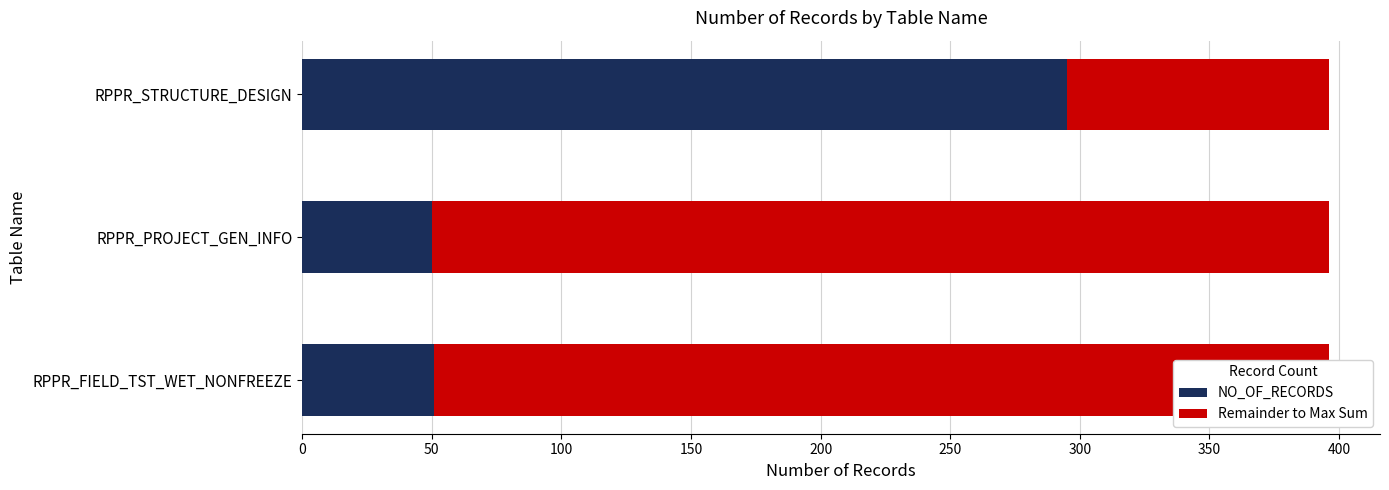

What is the total value across all series at RPPR_STRUCTURE_DESIGN?

396